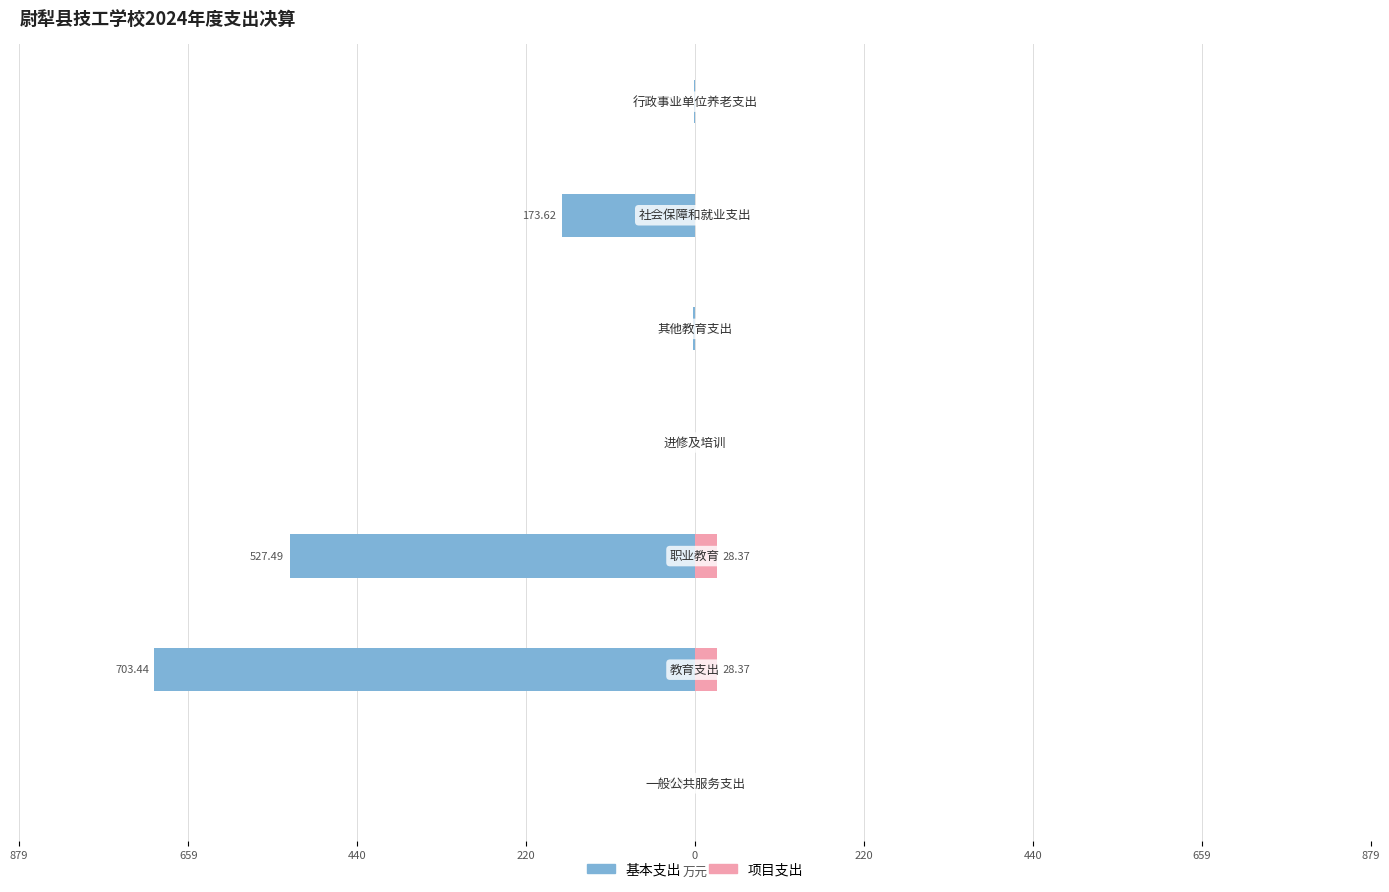

What is the difference between the maximum and minimum values in the 项目支出 series?

28.4